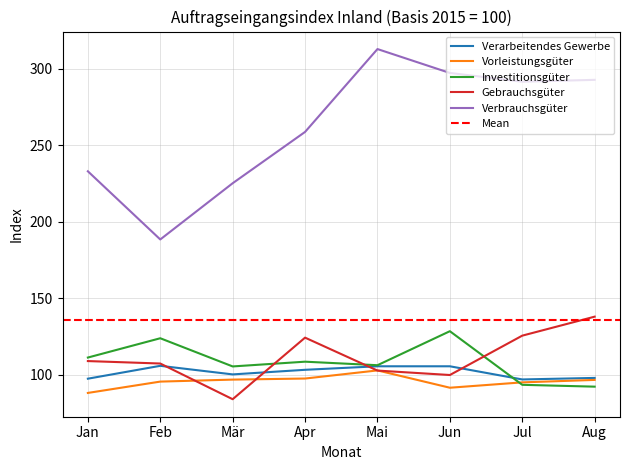

True or false: Verarbeitendes Gewerbe and Investitionsgüter cross at least once.

True